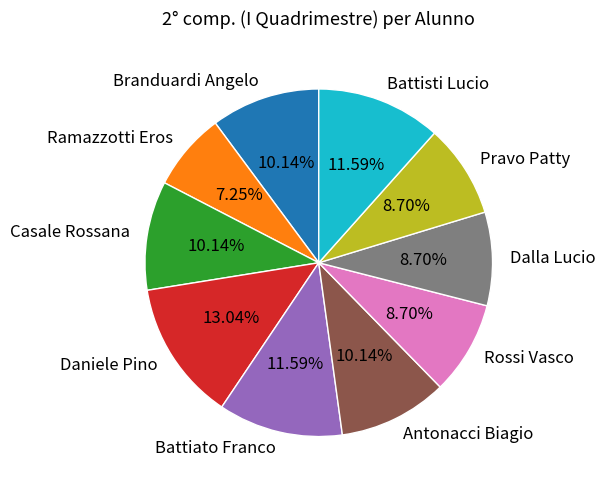

Which category has the biggest portion of the pie?

Daniele Pino